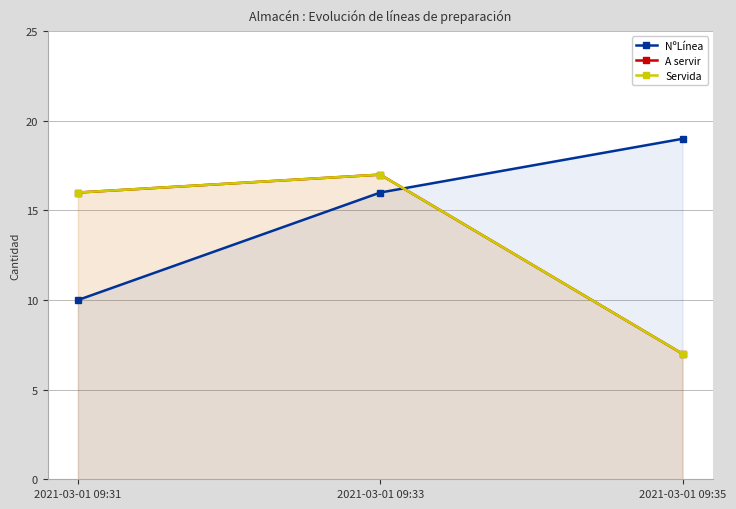

How many NºLínea values are between 10 and 19?

3